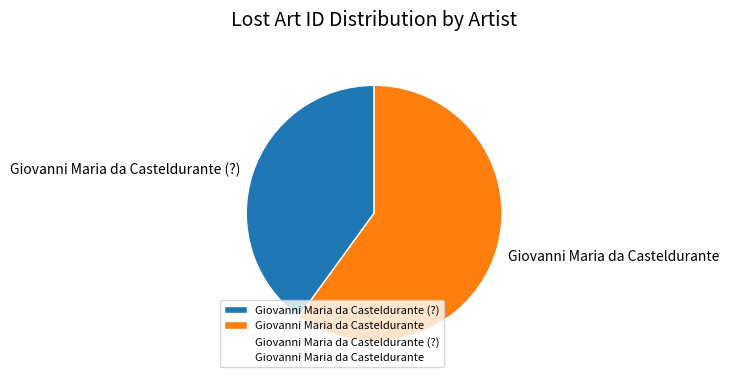

What is the change in value from Giovanni Maria da Casteldurante to Giovanni Maria da Casteldurante?

-302